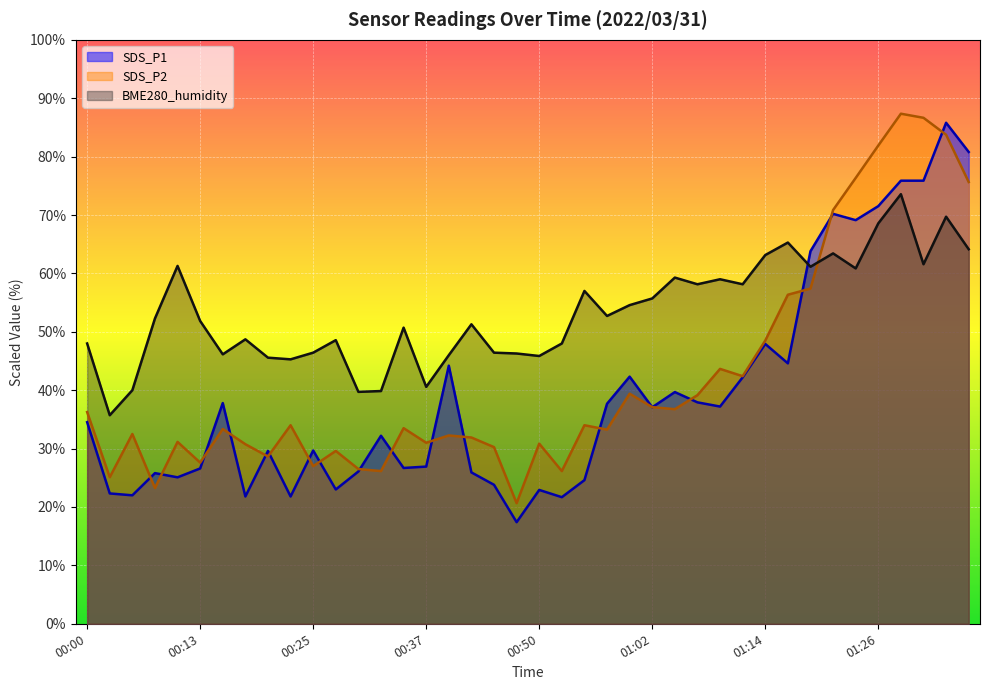

The value of BME280_humidity at 00:10 is 61.3. True or false?

True